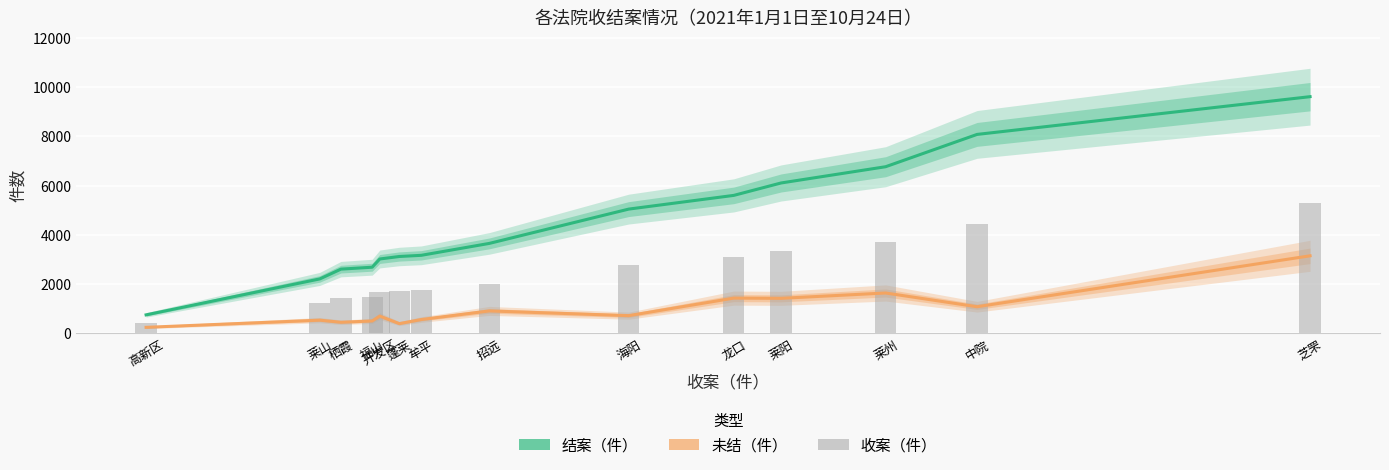

Where does the 未结（件） series first go above 721?

招远